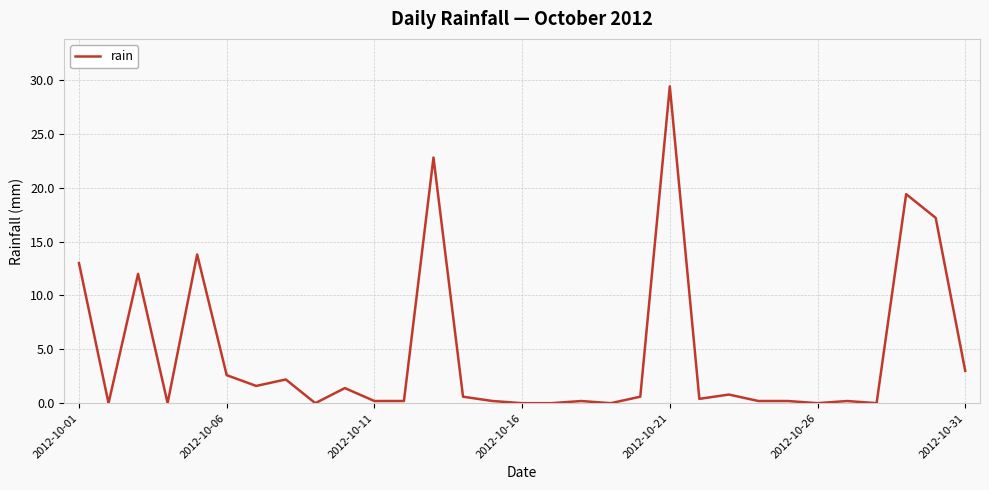

What is the maximum value shown in the chart?

29.4